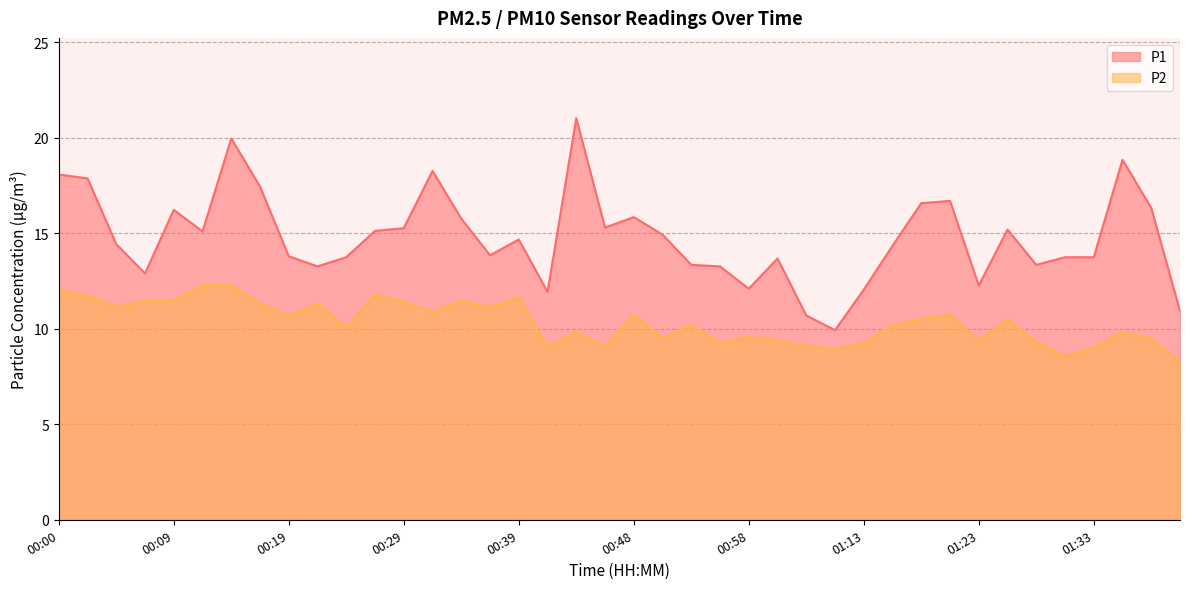

List the labels in order of P2 value, largest first.

00:12, 00:14, 00:00, 00:27, 00:02, 00:39, 00:09, 00:07, 00:34, 00:29, 00:22, 00:17, 00:04, 00:36, 00:31, 00:48, 01:20, 00:19, 01:18, 01:25, 00:53, 01:16, 00:24, 00:44, 01:35, 00:58, 00:51, 01:38, 01:01, 01:23, 01:28, 00:56, 01:13, 01:03, 00:41, 00:46, 01:33, 01:06, 01:30, 01:43